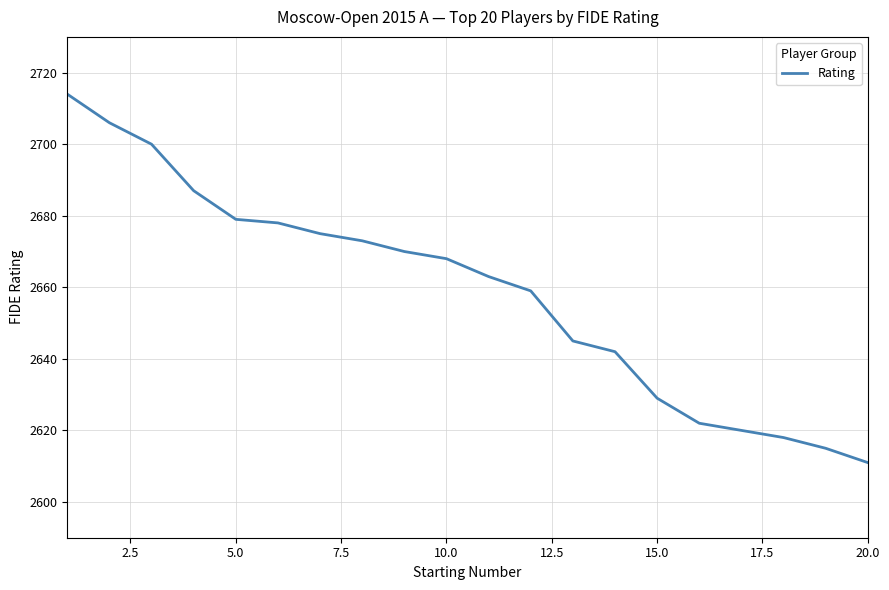

What is the difference between the maximum and minimum values?

103